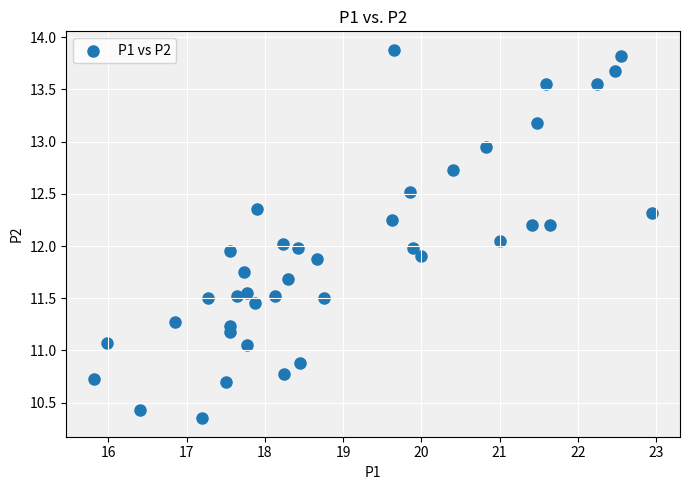

What is the range of X values (max minus min)?

7.1